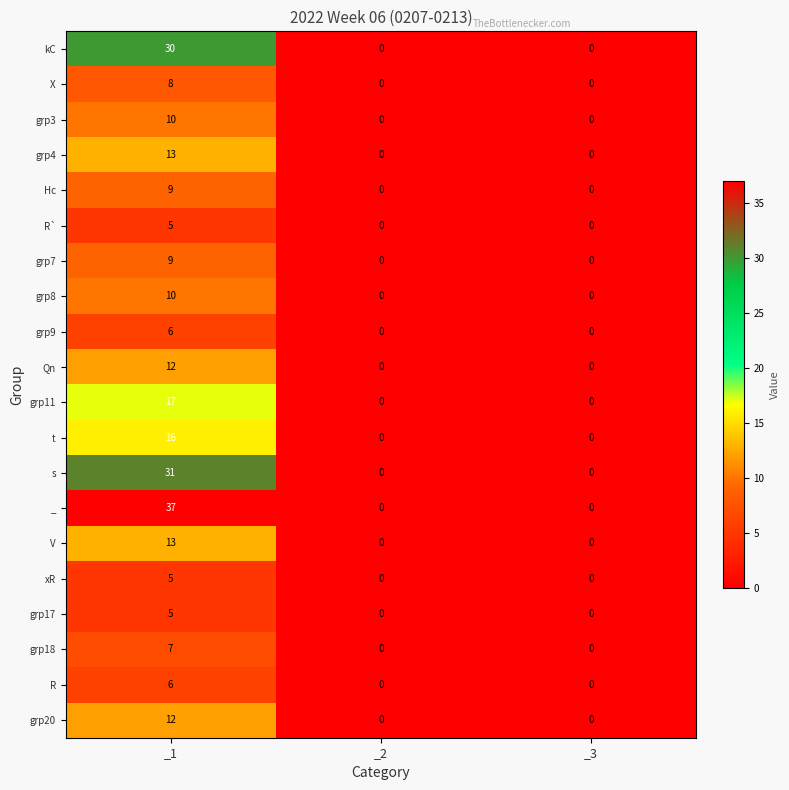

True or false: R` has a value of 0 at _3.

True